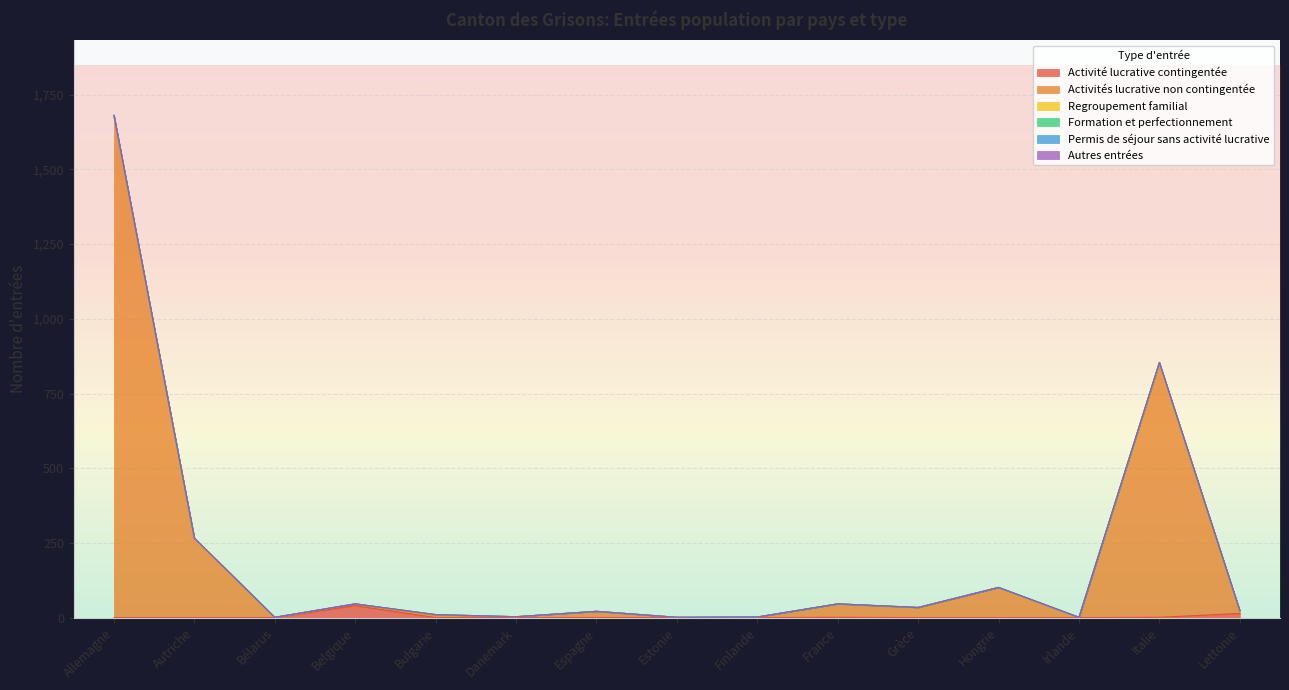

At which category is the sum across all series the highest?

Allemagne